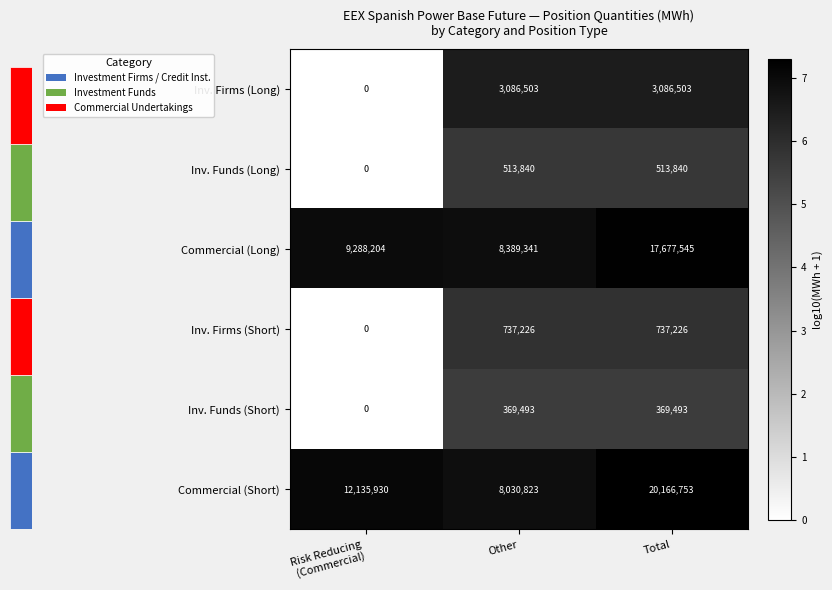

How many Inv. Funds (Long) values are between 0 and 513840?

3